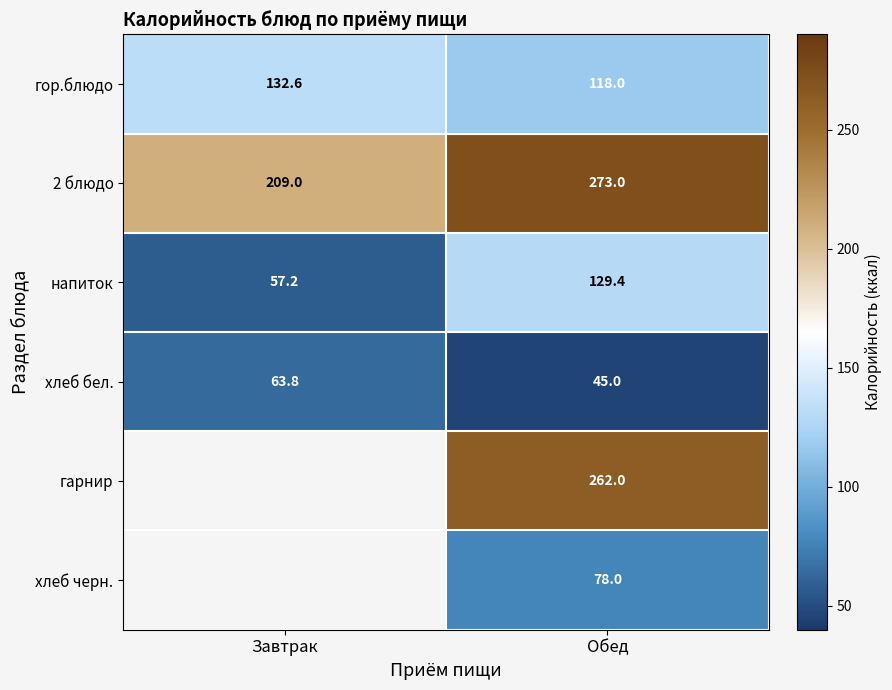

What is the difference between the highest and lowest values at Завтрак?

151.8